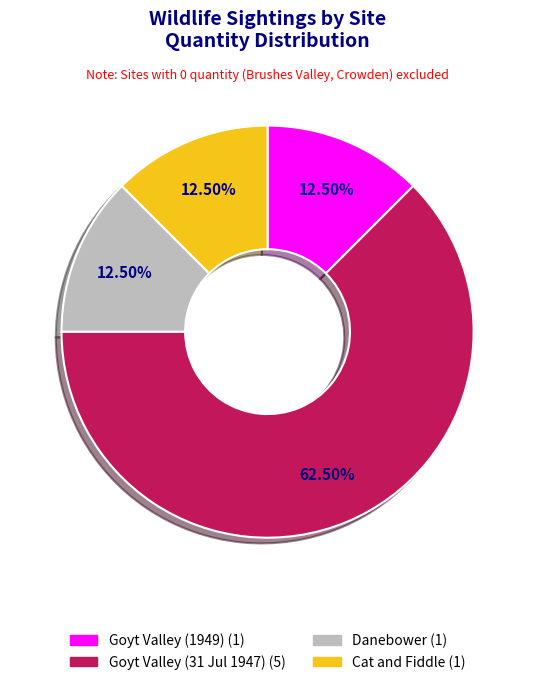

To the nearest percent, what is the average slice percentage?

25%